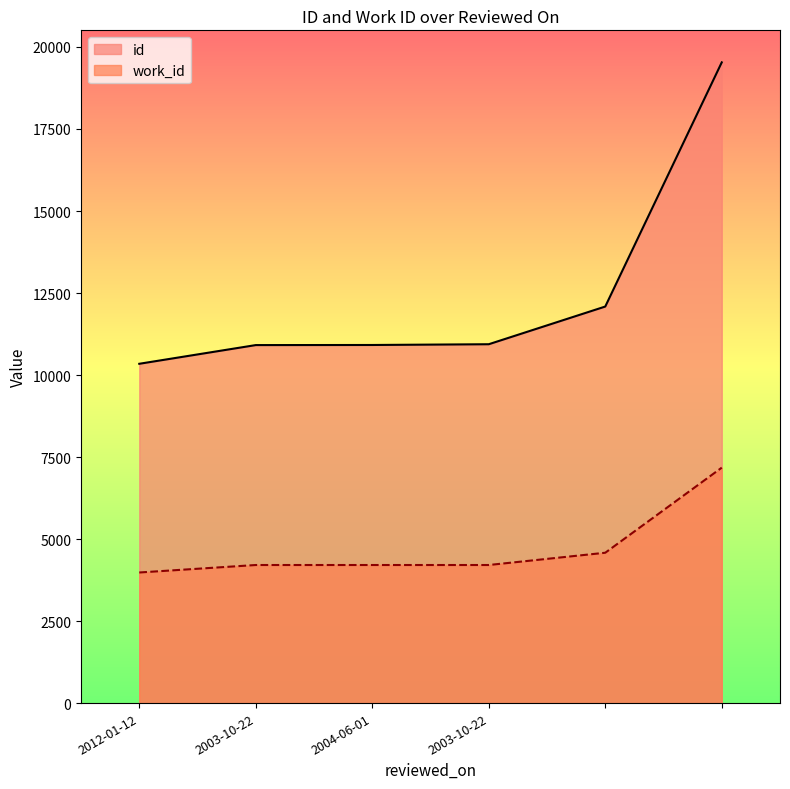

What is the total value across all series at ?

16671